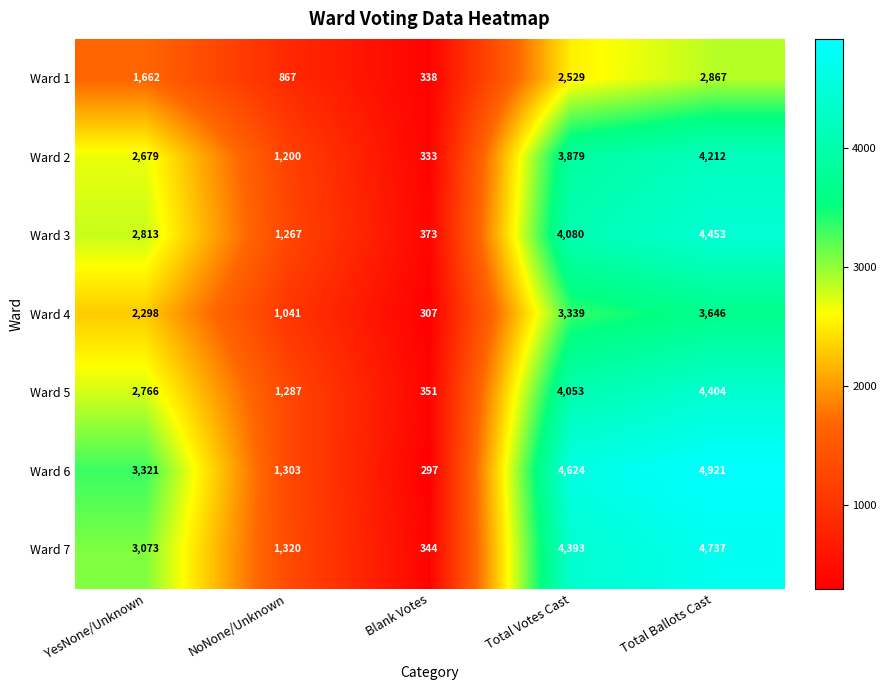

What is the difference between the maximum and minimum values in the Ward 7 series?

4393